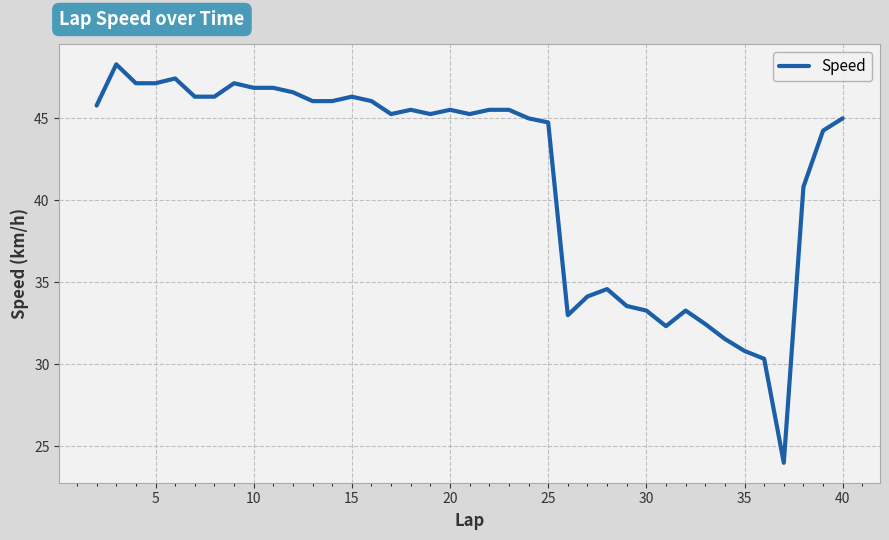

How many categories are shown in the chart?

39